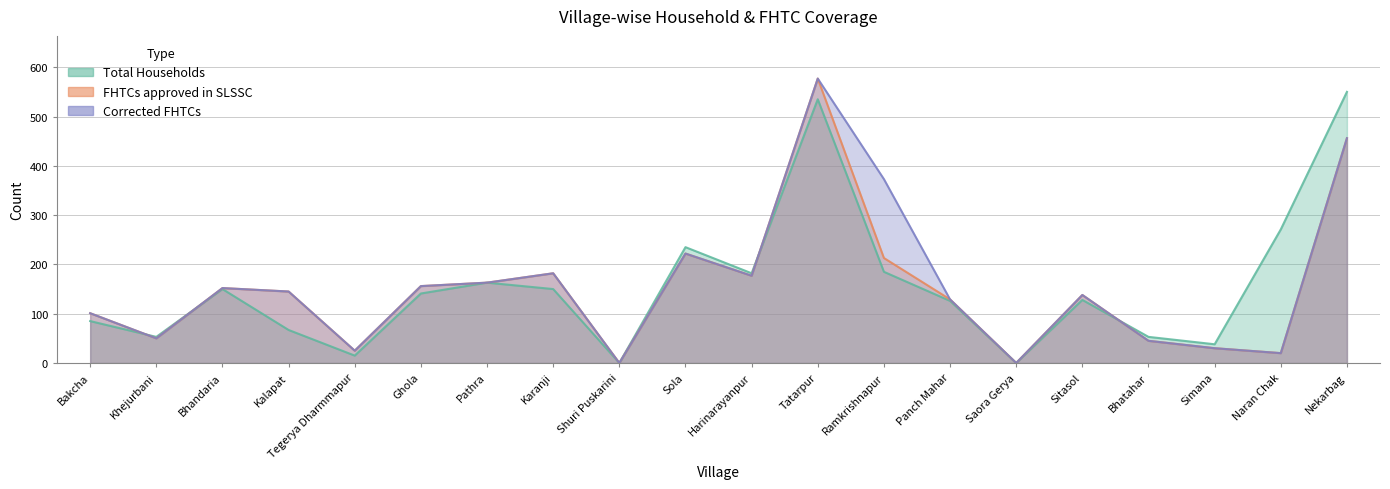

At how many categories does at least one series exceed 178?

7